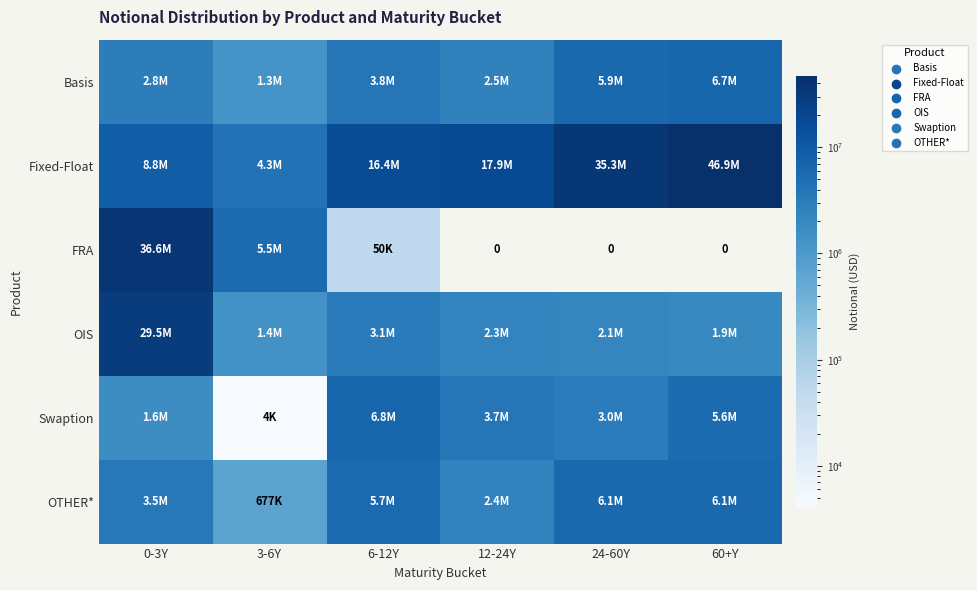

Which category has the lowest value in the Swaption series?

3-6Y